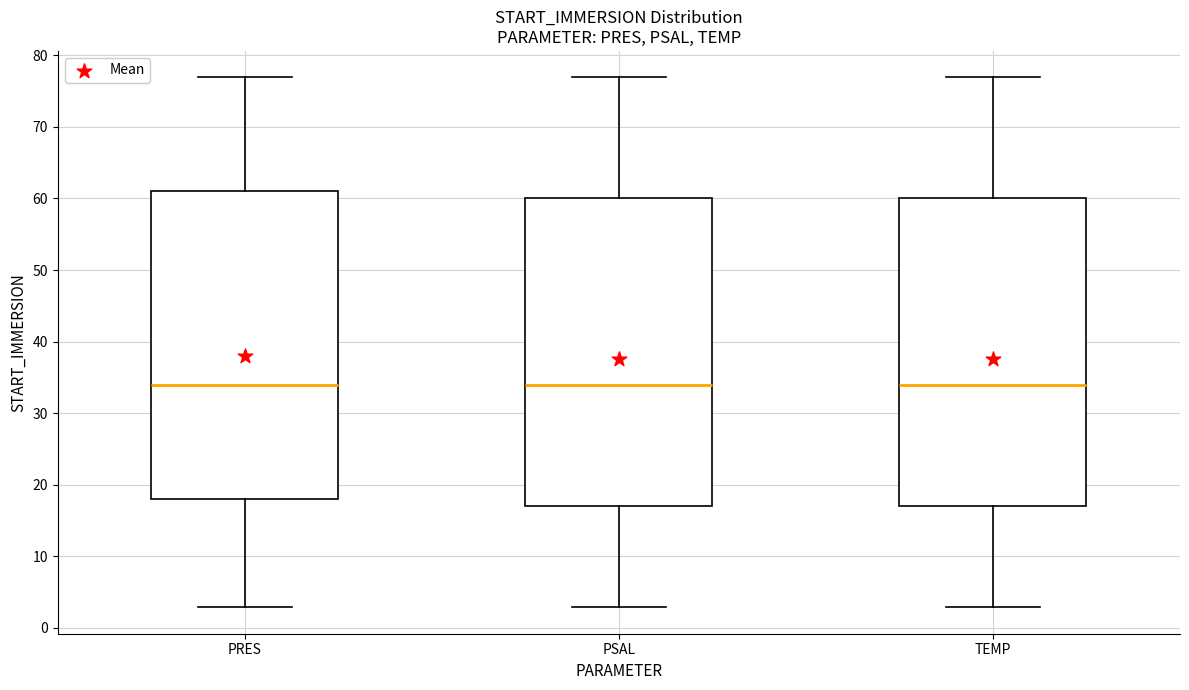

Where is the upper edge of the box for TEMP on the y-axis? The values are not printed on the chart, so give them approximately, as read against the axis.

60